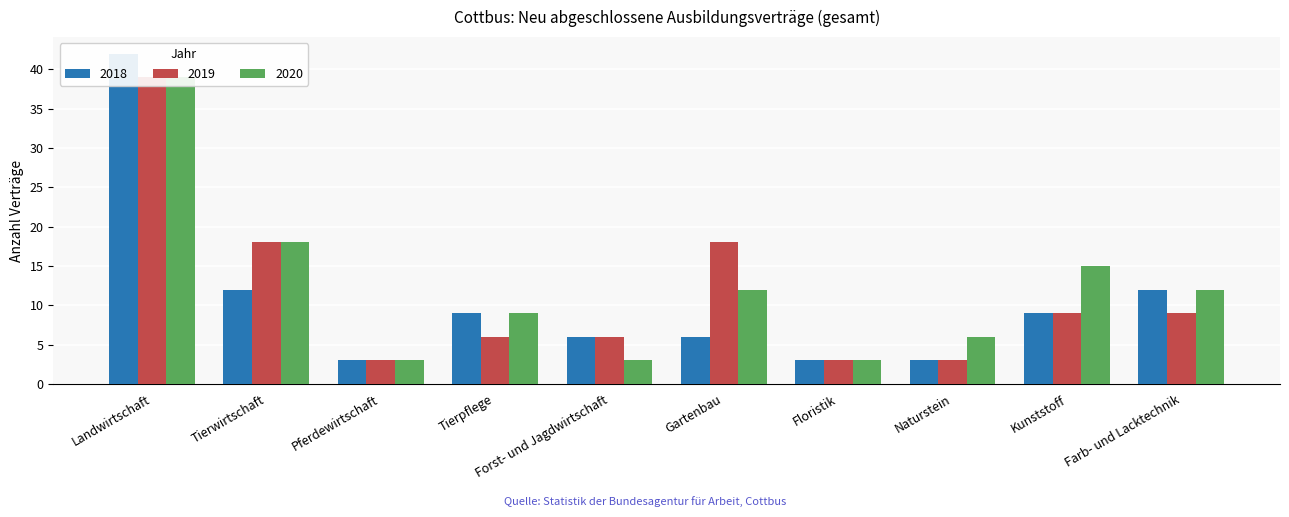

Rank the series by their average value, from lowest to highest.

2018, 2019, 2020